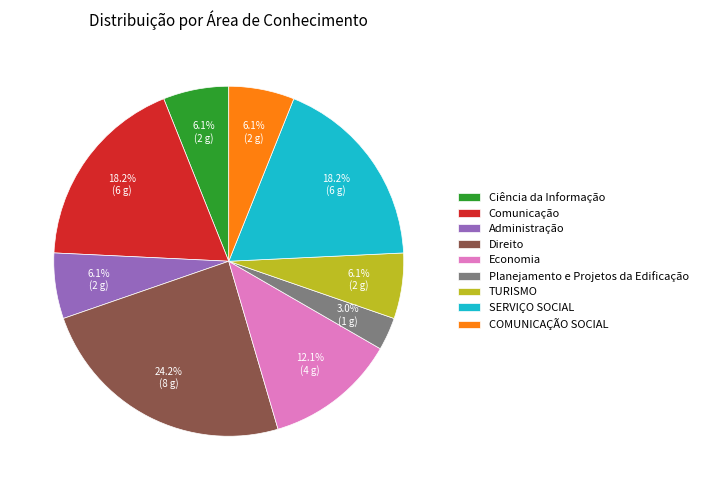

Is it true that Direito is 24% of the pie?

True